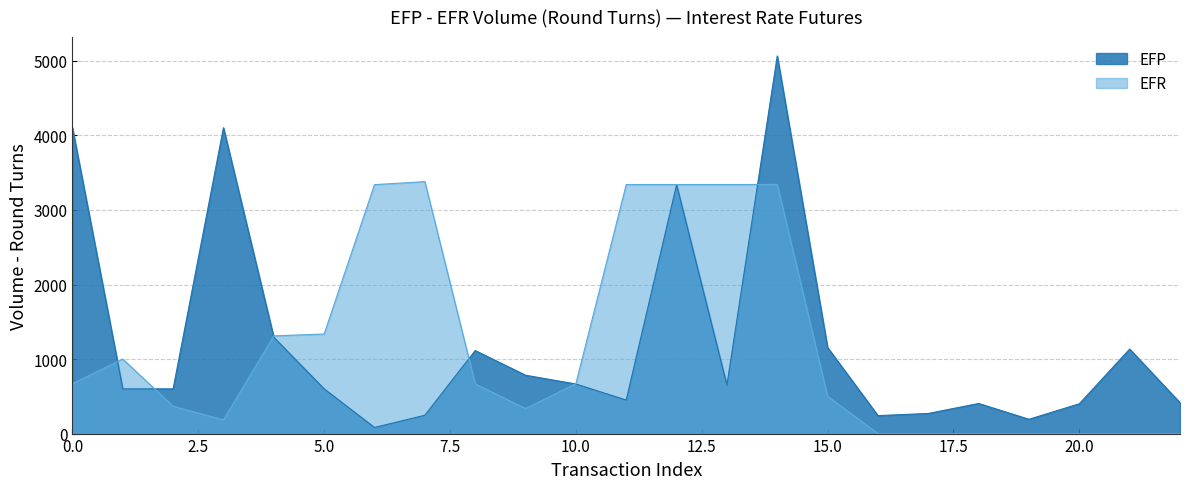

What is the greatest value displayed?

5066